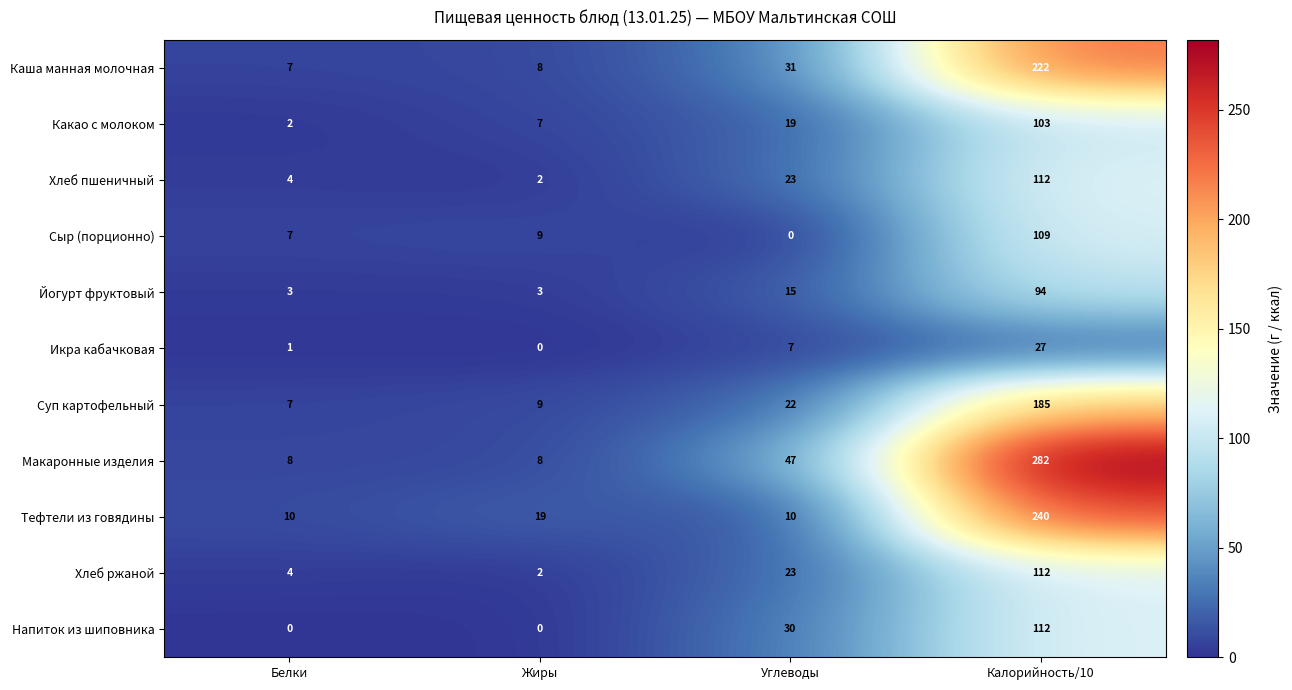

The Какао с молоком series shows 2 at Белки. True or false?

True